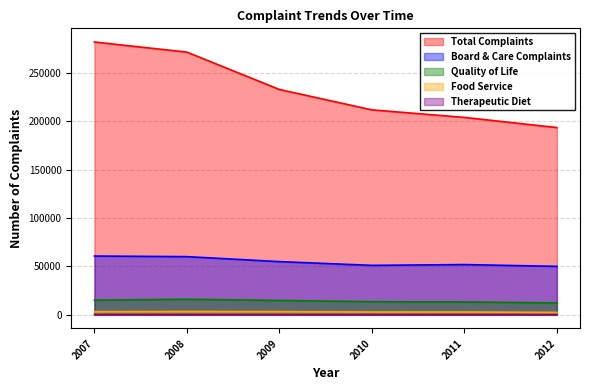

Which has a higher value, 2008 or 2011?

2008